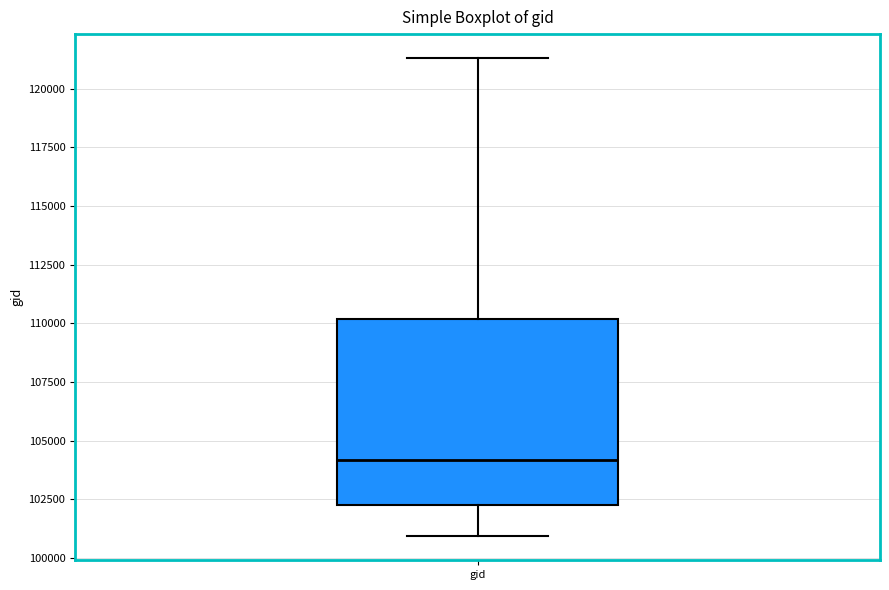

Read this box plot against the y-axis: the position of the median line, the range covered by the box, and the ends of both whiskers. The values are not printed on the chart, so give them approximately, as read against the axis.

median 104000, box 102500 to 110000, whiskers 101000 to 121500